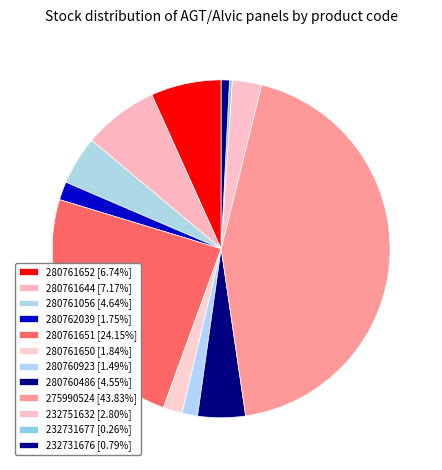

What is the total percentage of 232731676 and 280762039?

2.5%